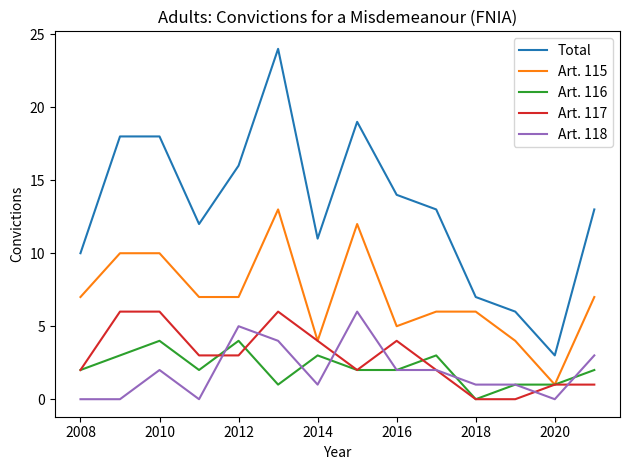

Count the number of categories in the chart.

14